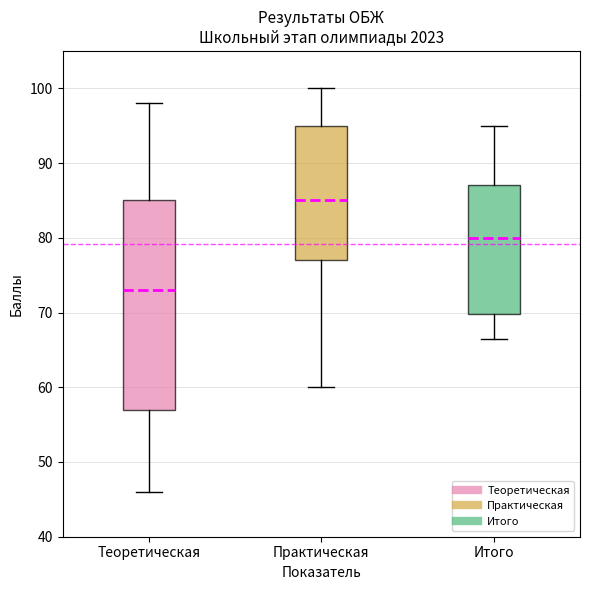

Comparing the boxes themselves (not the whiskers), which one is the tallest?

Теоретическая